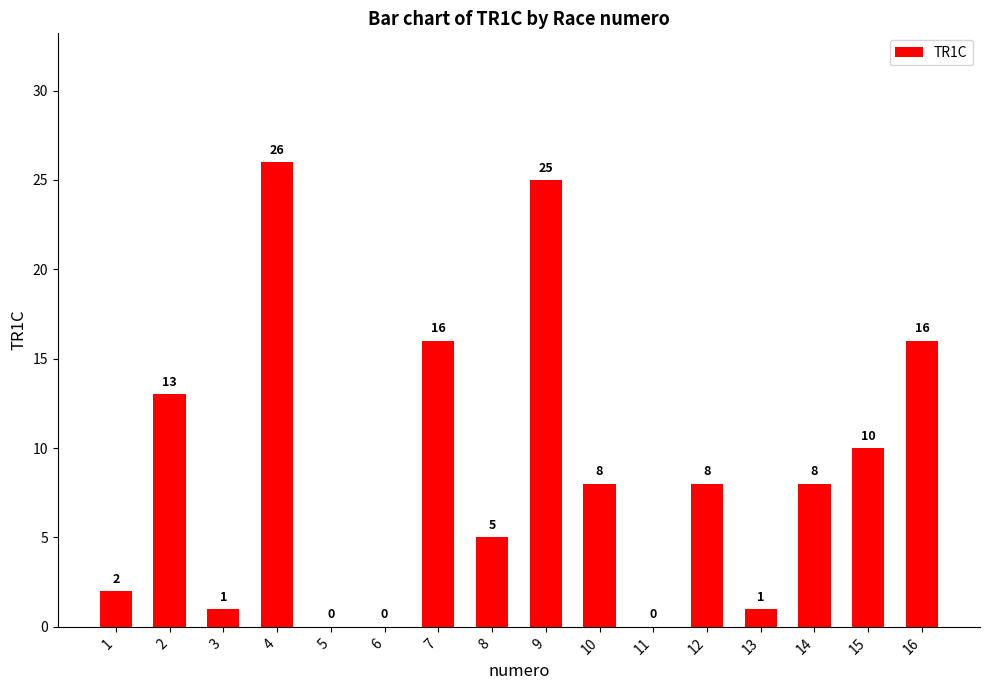

Reading right to left, list all the values displayed in this chart.

16	10	8	1	8	0	8	25	5	16	0	0	26	1	13	2